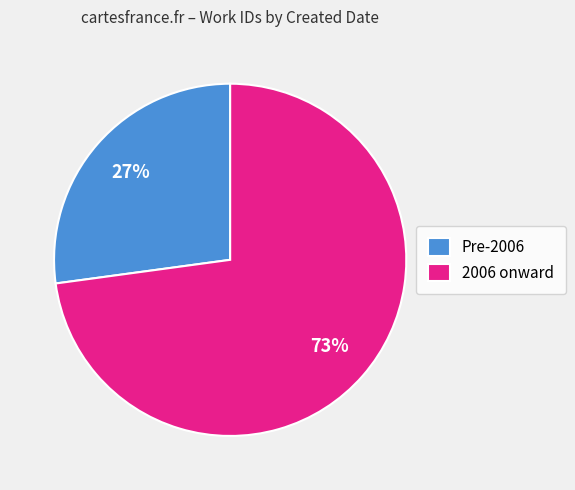

What percentage is the Pre-2006 slice, to the nearest percent?

27%